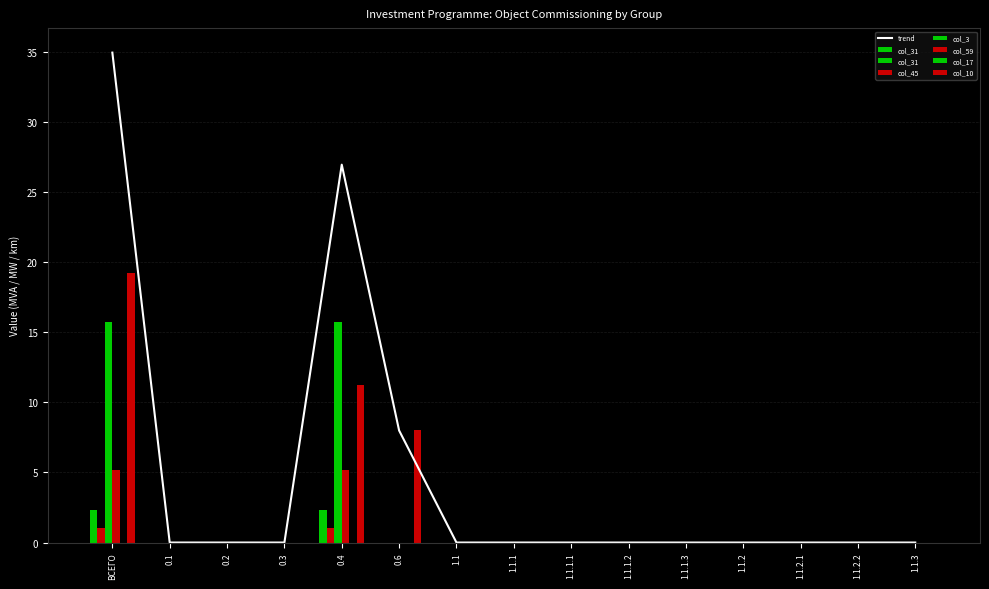

What is the sum of all col_45 values?

2.1